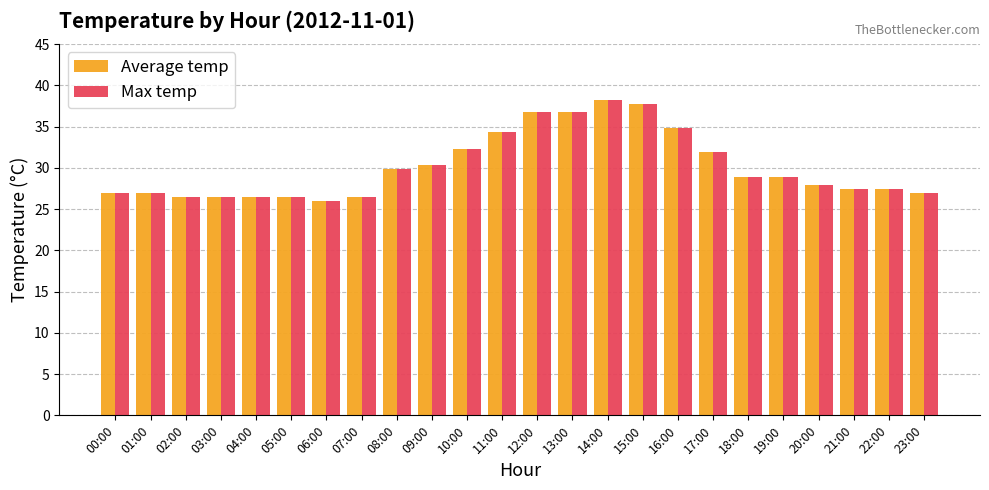

What is the minimum value shown in the chart?

26.0